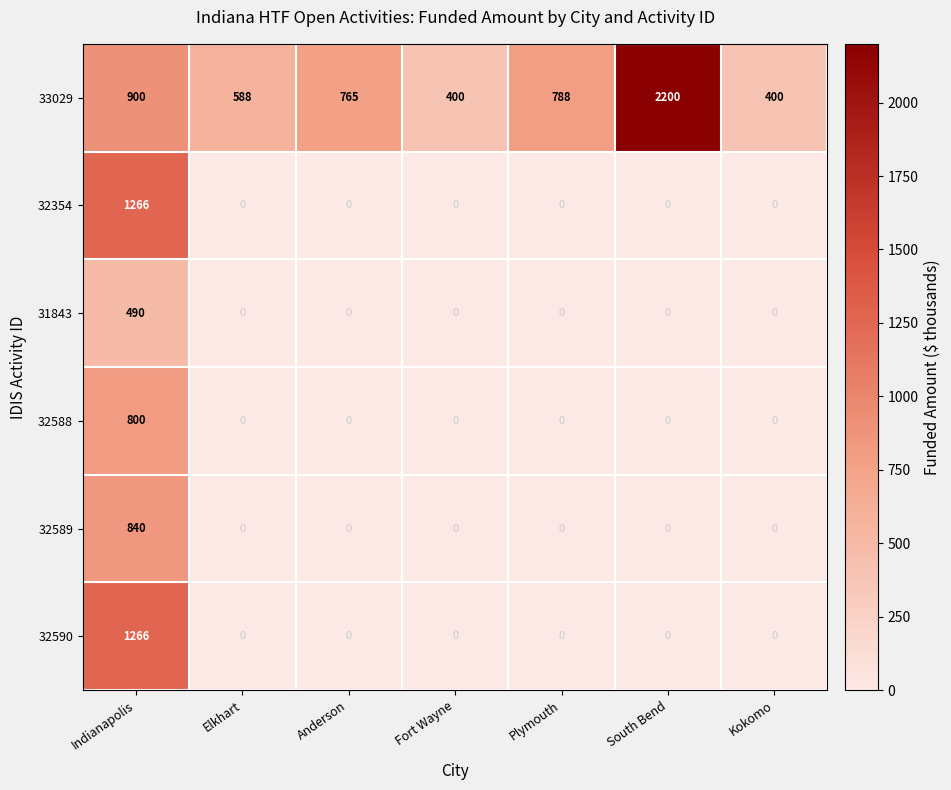

True or false: 32589 has a value of -279 at South Bend.

False